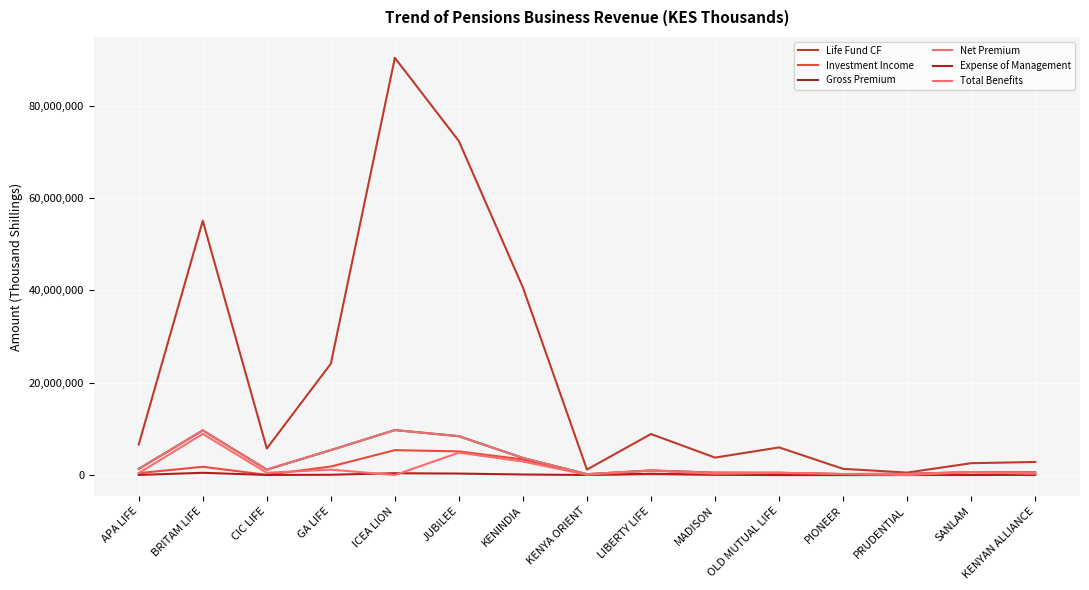

How many lines are shown in the chart?

6